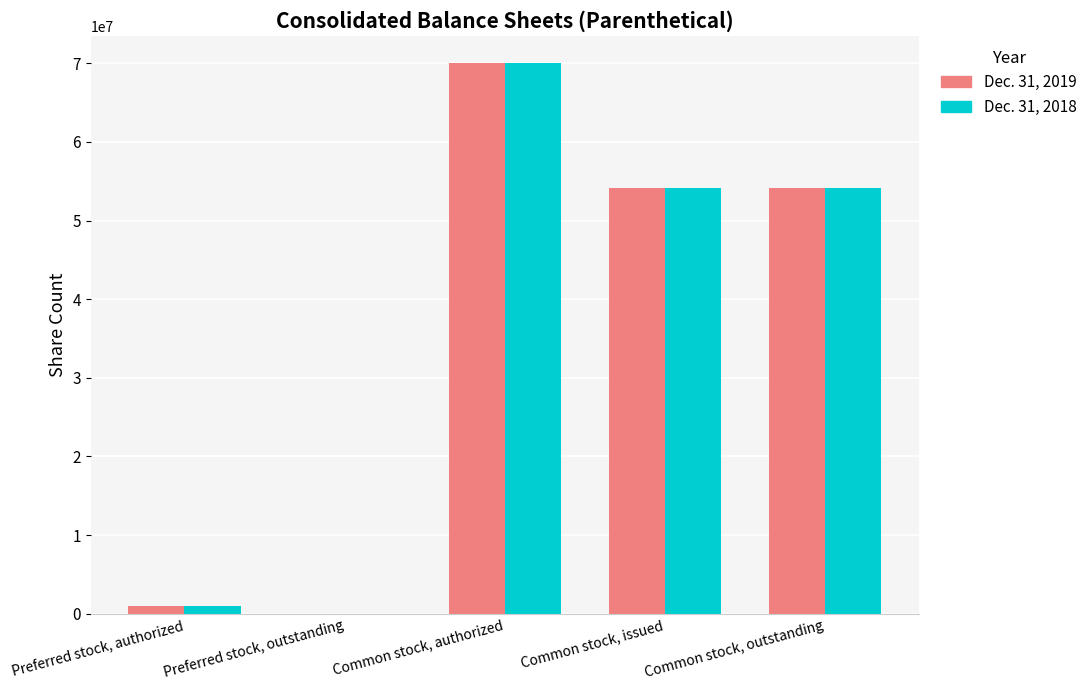

Reading left to right, what are all the values shown in this chart?

Dec. 31, 2019: Preferred stock, authorized=1000000	Preferred stock, outstanding=0	Common stock, authorized=70000000	Common stock, issued=54087903	Common stock, outstanding=54087903
Dec. 31, 2018: Preferred stock, authorized=1000000	Preferred stock, outstanding=0	Common stock, authorized=70000000	Common stock, issued=54087903	Common stock, outstanding=54087903